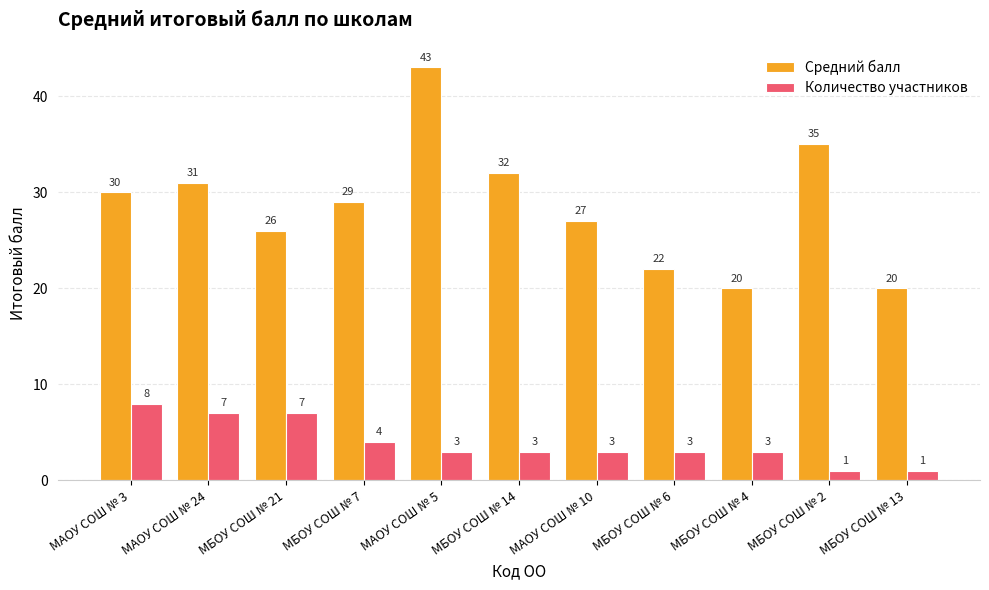

Are the bars horizontal?

No